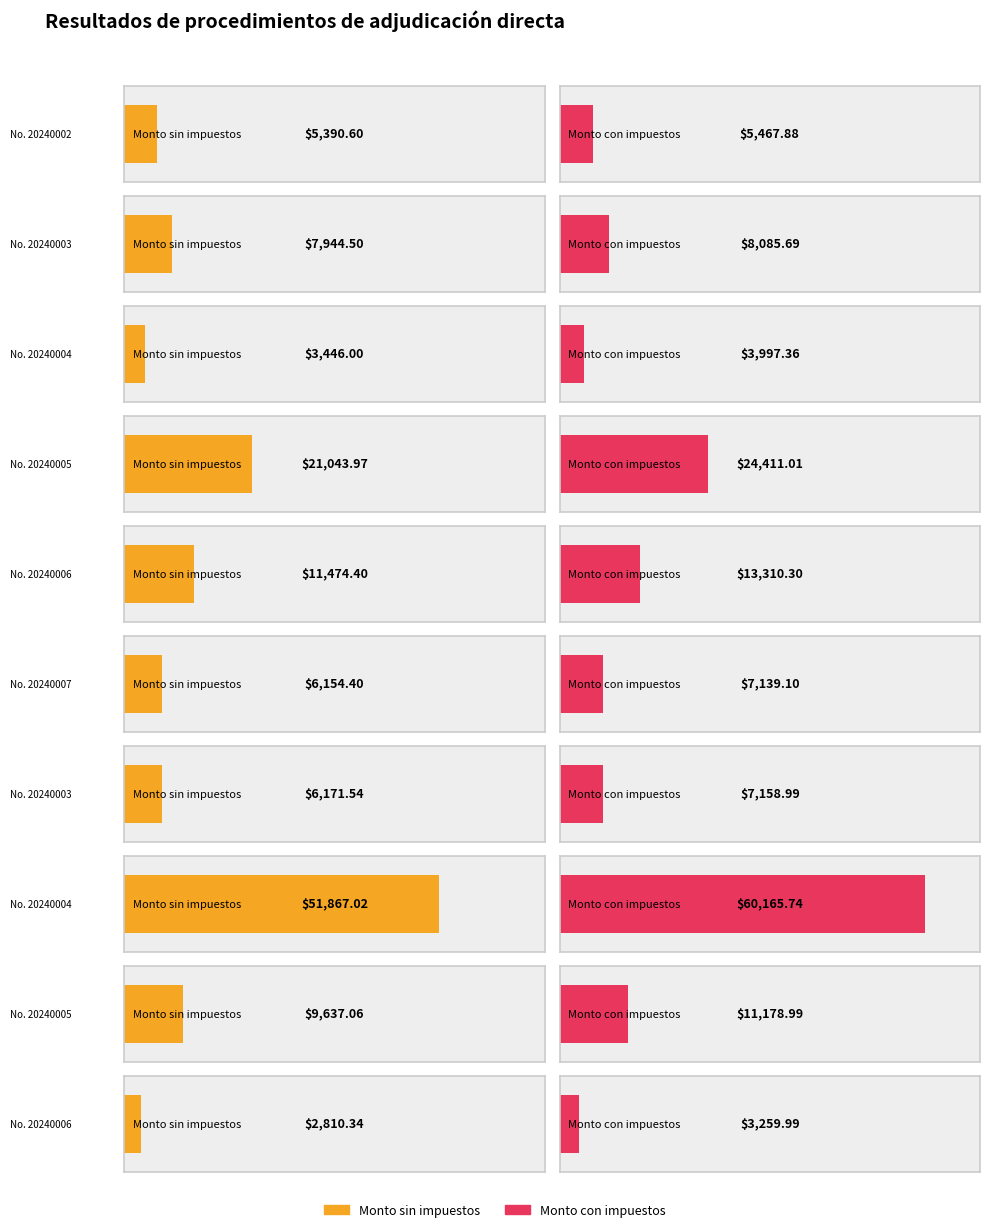

At which label does Monto sin impuestos reach its minimum?

No. 20240006